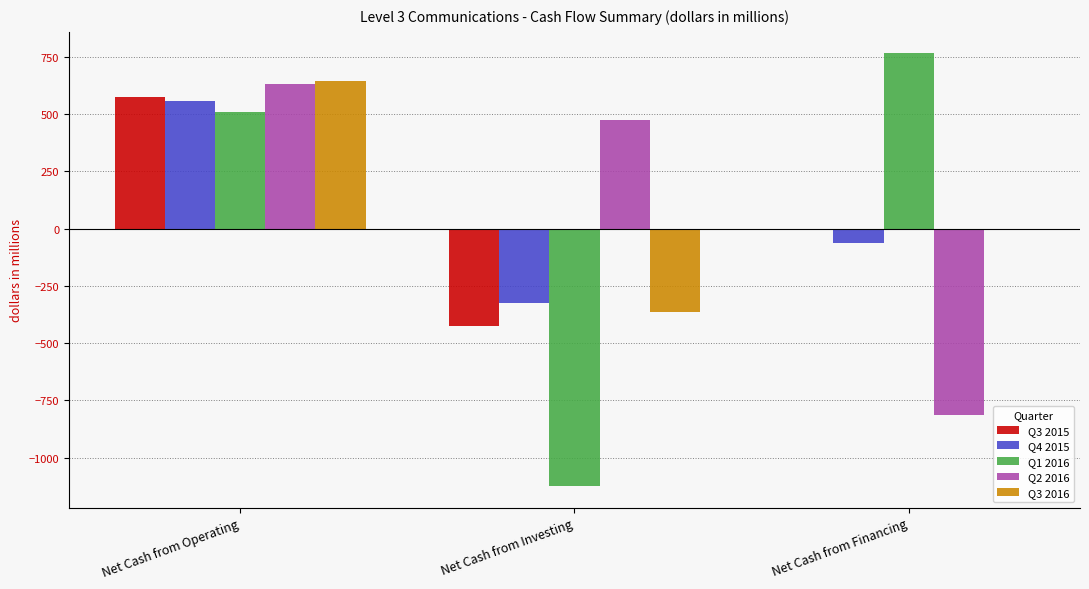

What are all the series names shown in the legend?

Q3 2015, Q4 2015, Q1 2016, Q2 2016, Q3 2016